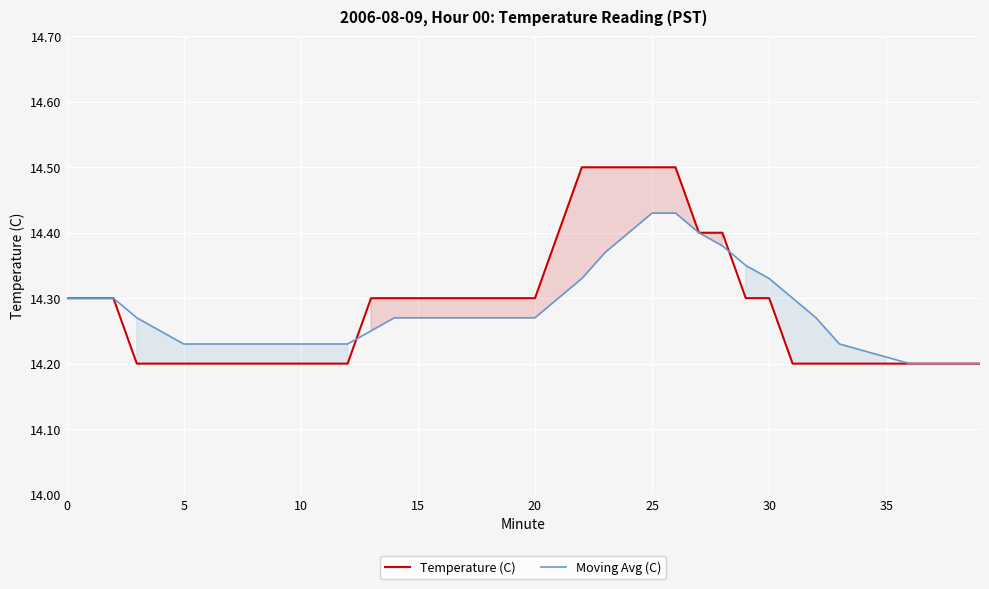

Which series has the widest spread of values?

Temperature (C)